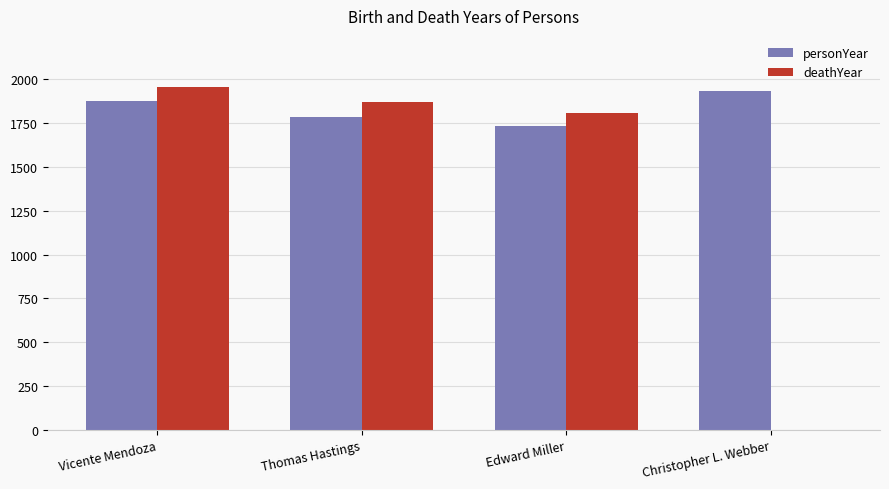

Between Vicente Mendoza and Christopher L. Webber, which series saw the biggest shift?

deathYear